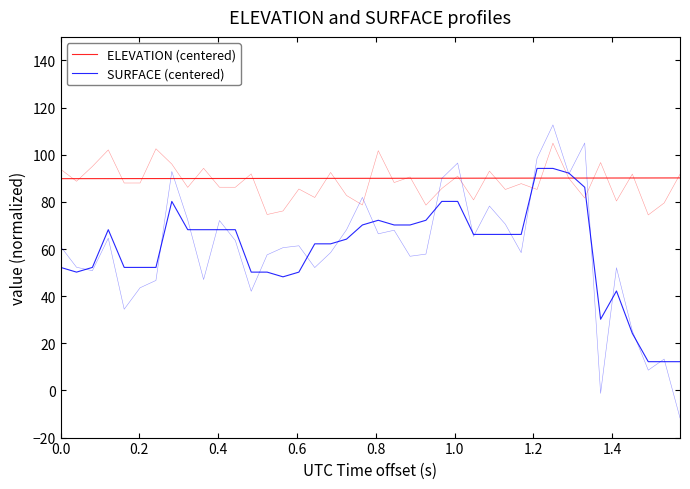

How many data points in SURFACE (centered) are above 66?

21